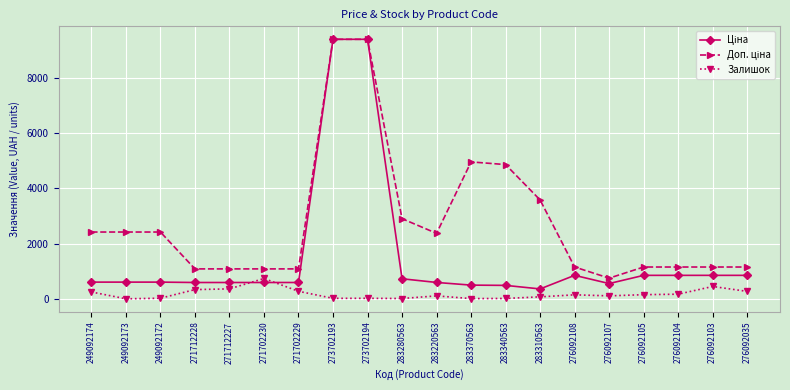

How many lines are shown in the chart?

3